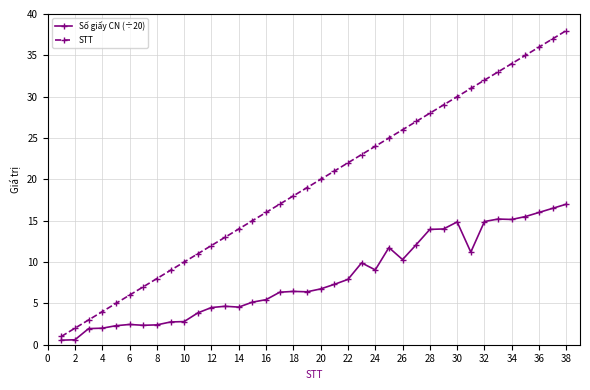

True or false: Số giấy CN (÷20) and STT cross at least once.

False